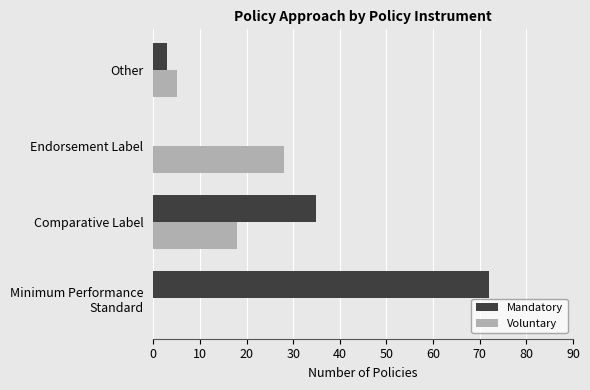

The value of Voluntary at Endorsement Label is 28. True or false?

True